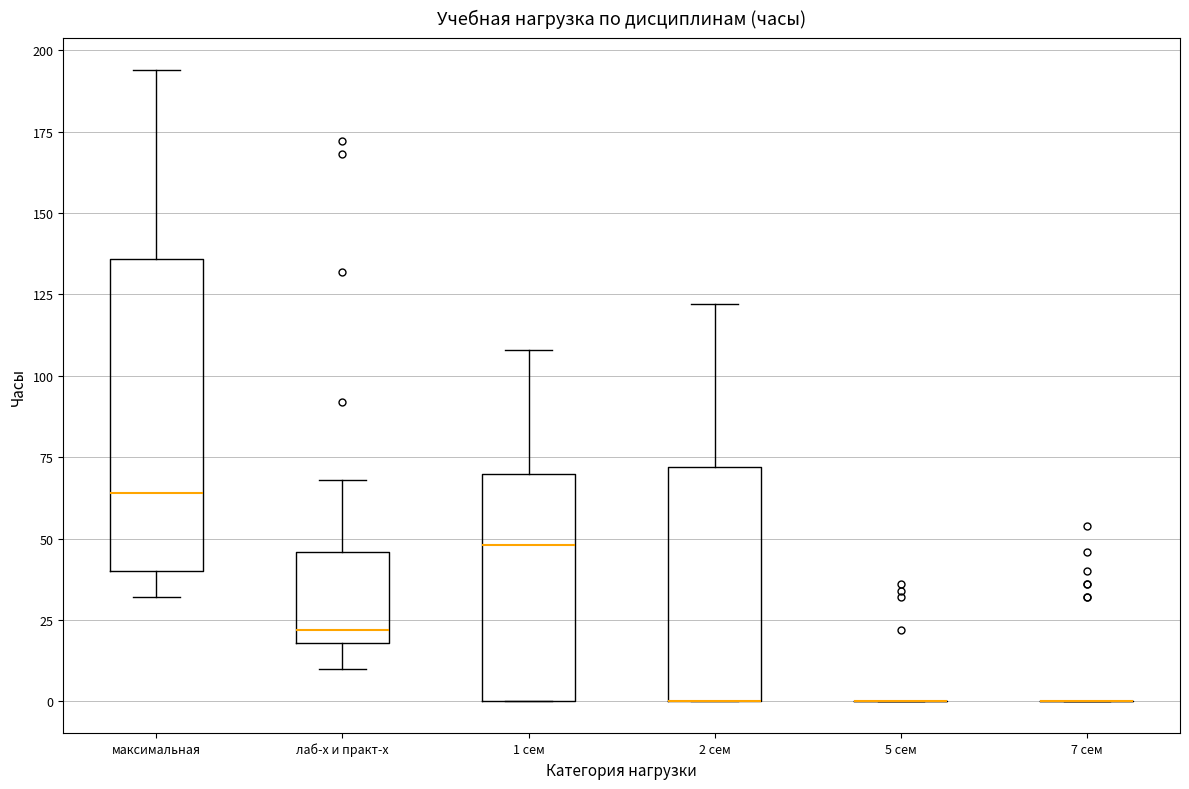

Comparing the boxes themselves (not the whiskers), which one is the tallest?

максимальная